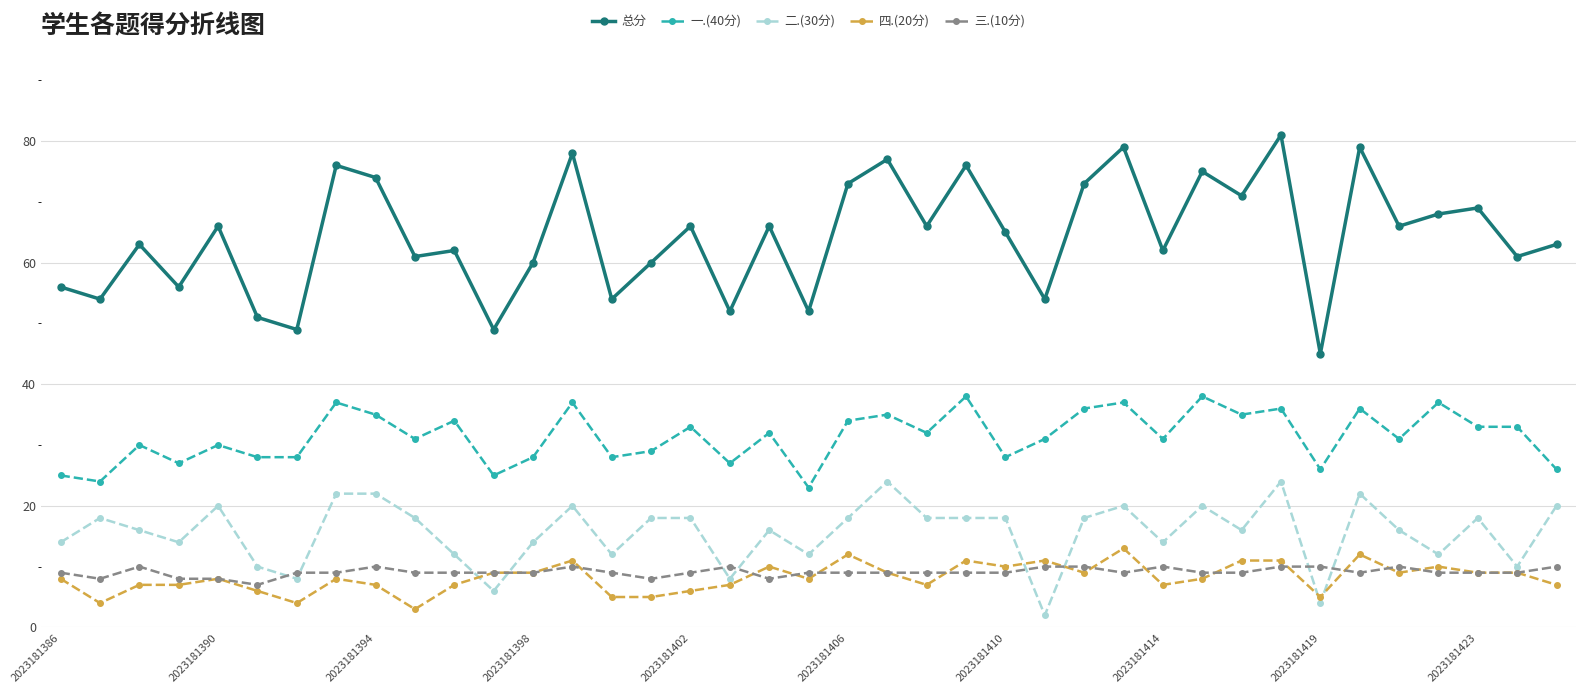

True or false: 一.(40分) and 二.(30分) cross at least once.

False